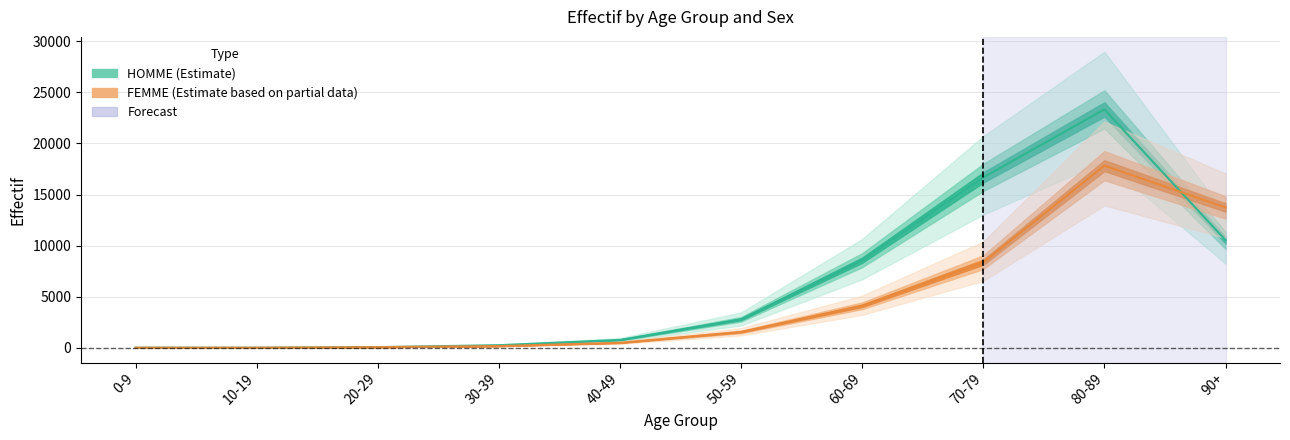

Which series ends up on top after the final intersection of FEMME and HOMME?

FEMME